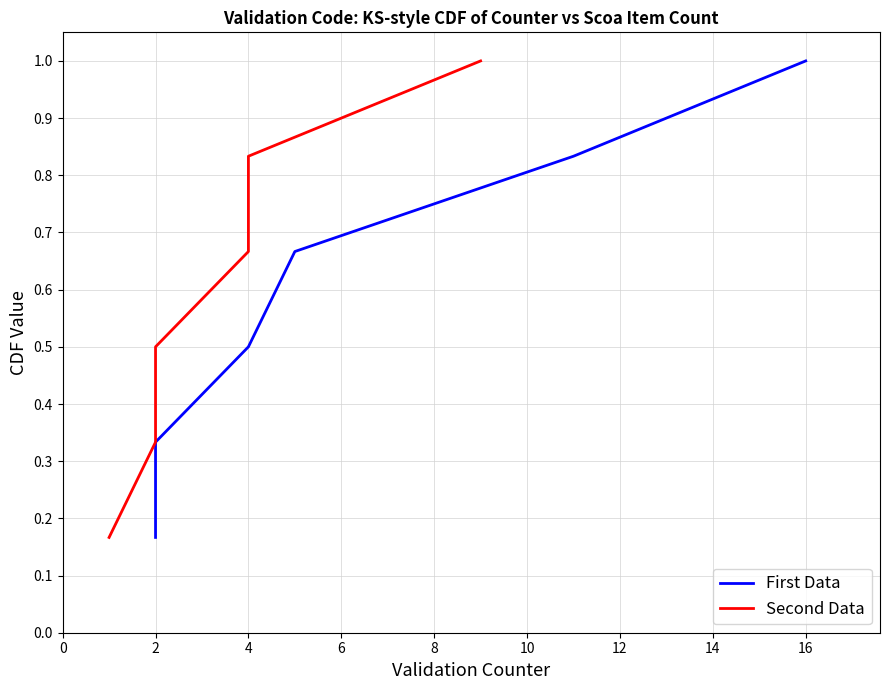

Which series has the largest range (max minus min)?

First Data